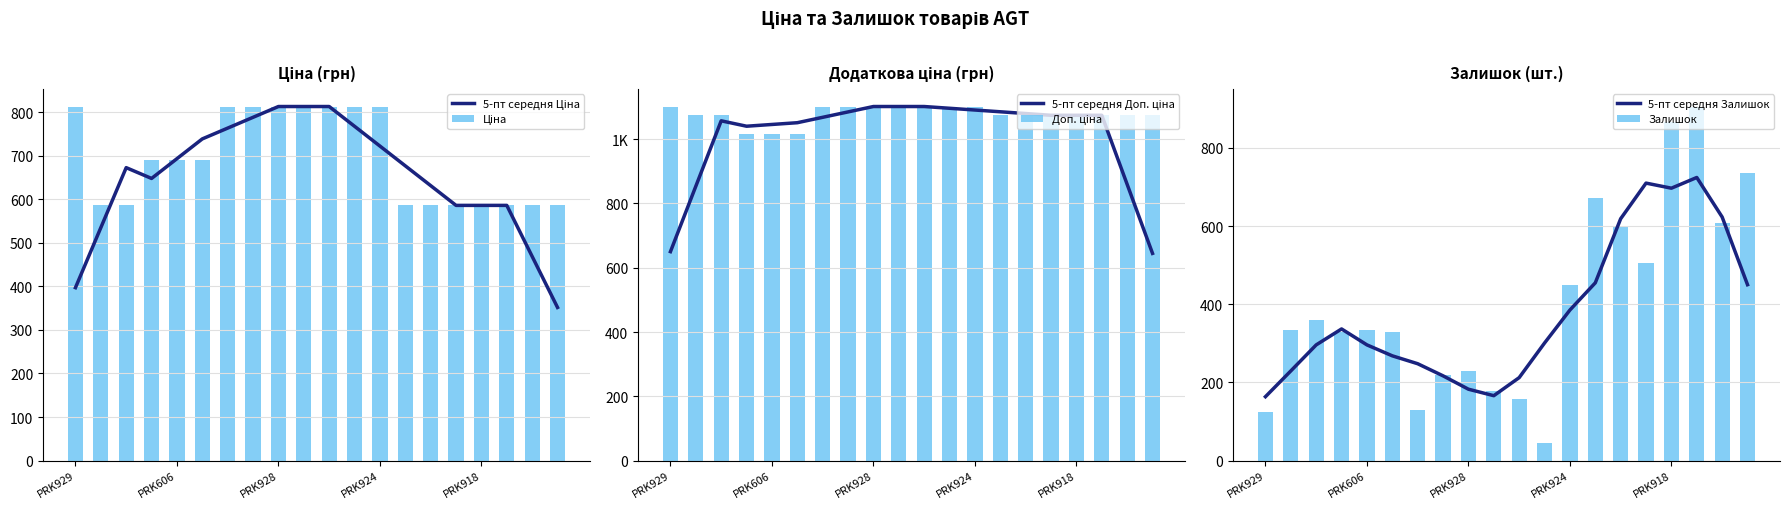

What is the lowest value of the 5-пт середня Залишок series?

163.4